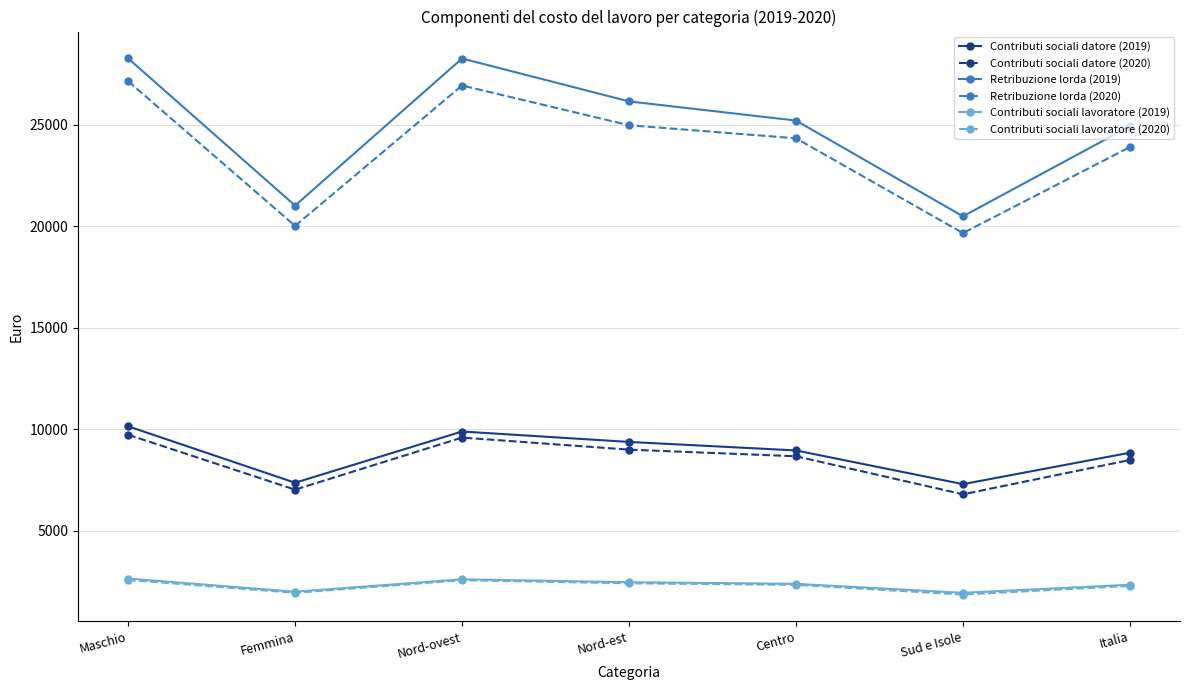

Is it true that Contributi sociali datore (2019) equals 8847 at Italia?

True